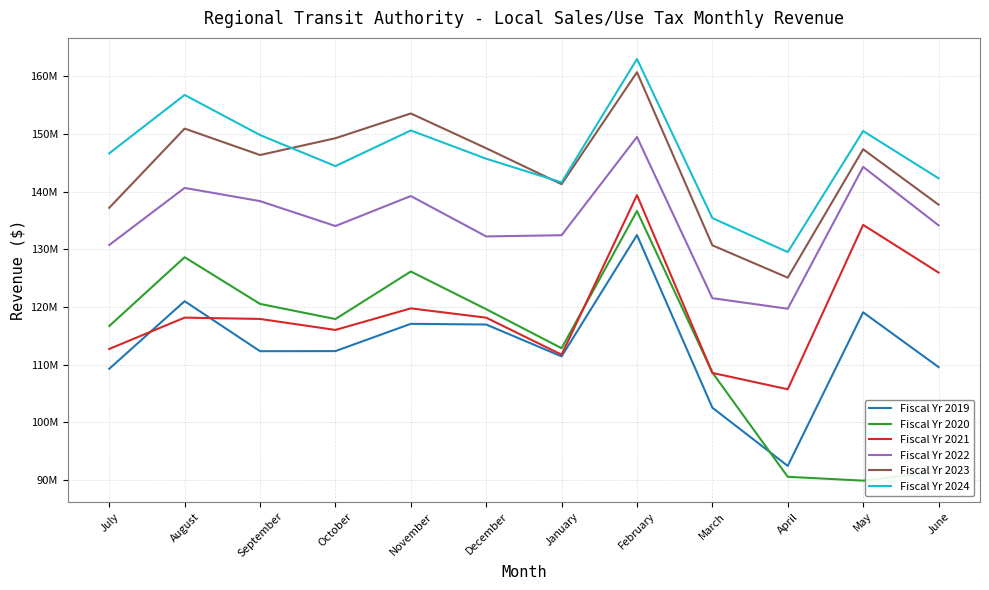

Rank the series at February from highest to lowest value.

Fiscal Yr 2024, Fiscal Yr 2023, Fiscal Yr 2022, Fiscal Yr 2021, Fiscal Yr 2020, Fiscal Yr 2019